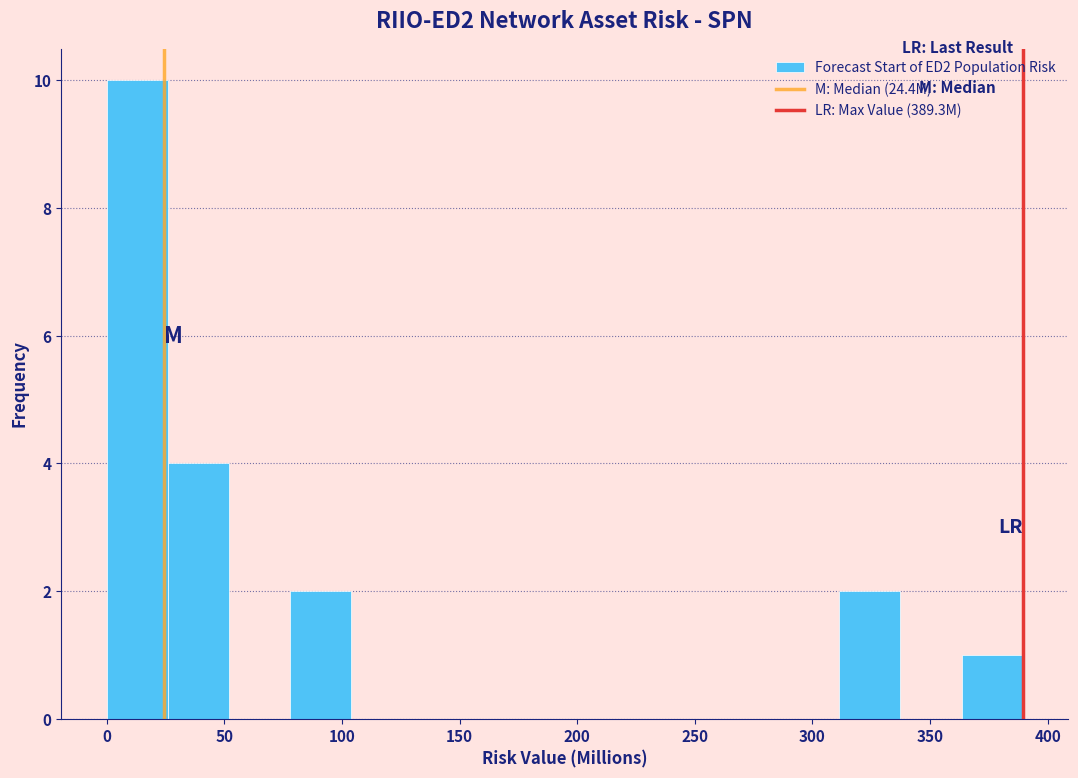

What is the height of the bar covering 0 to 25 on the x-axis? Neither the bar edges nor the heights are printed on the chart, so give them approximately, as read against the axes.

10